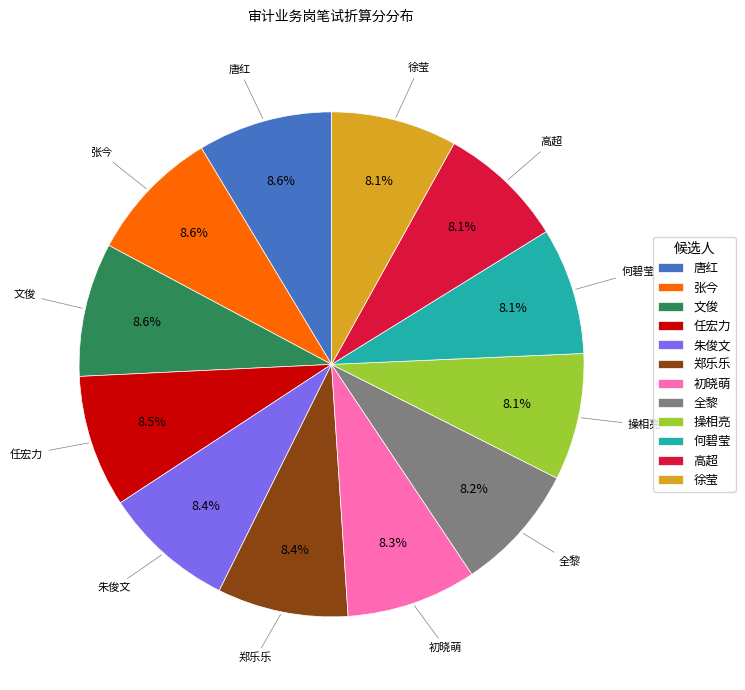

To the nearest percent, what percentage of the pie is 初晓萌?

8%